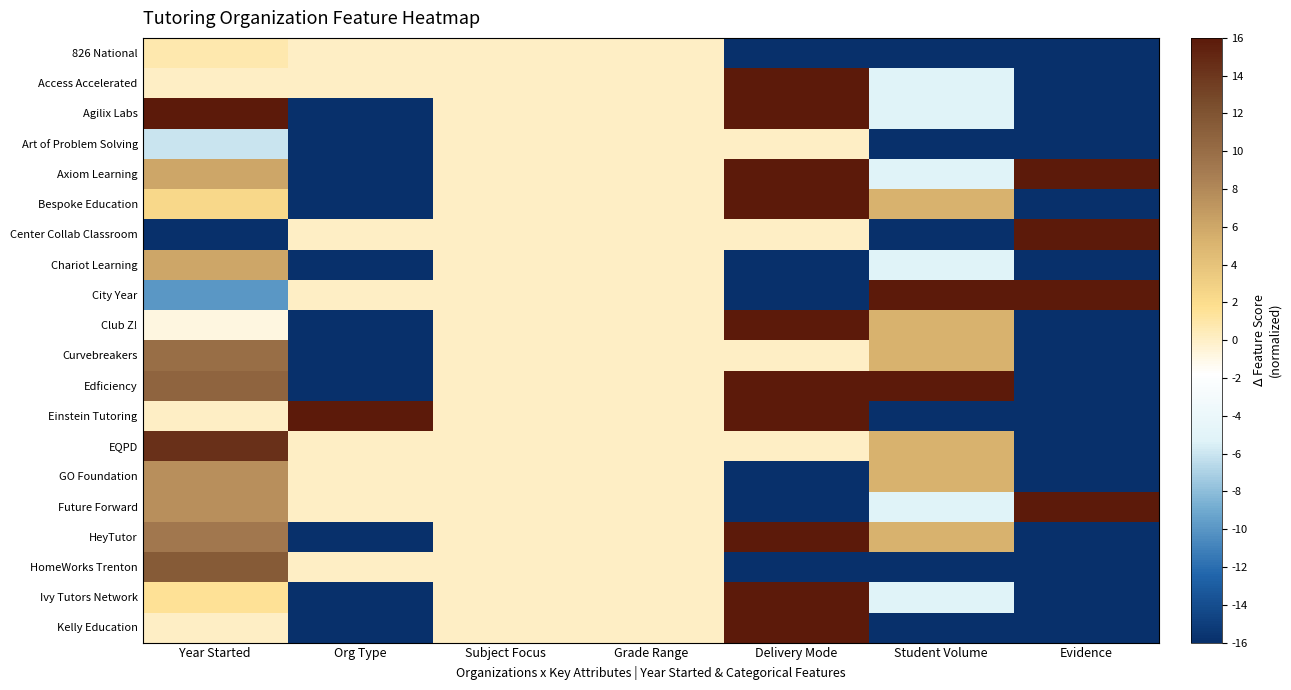

Reading left to right, what are all the values shown in this chart?

826 National: Year Started=0.8	Org Type=0.0	Subject Focus=0.0	Grade Range=0.0	Delivery Mode=-16.0	Student Volume=-16.0	Evidence=-16.0
Access Accelerated: Year Started=0.0	Org Type=0.0	Subject Focus=0.0	Grade Range=0.0	Delivery Mode=16.0	Student Volume=-5.3	Evidence=-16.0
Agilix Labs: Year Started=16.0	Org Type=-16.0	Subject Focus=0.0	Grade Range=0.0	Delivery Mode=16.0	Student Volume=-5.3	Evidence=-16.0
Art of Problem Solving: Year Started=-6.1	Org Type=-16.0	Subject Focus=0.0	Grade Range=0.0	Delivery Mode=0.0	Student Volume=-16.0	Evidence=-16.0
Axiom Learning: Year Started=6.1	Org Type=-16.0	Subject Focus=0.0	Grade Range=0.0	Delivery Mode=16.0	Student Volume=-5.3	Evidence=16.0
Bespoke Education: Year Started=2.3	Org Type=-16.0	Subject Focus=0.0	Grade Range=0.0	Delivery Mode=16.0	Student Volume=5.3	Evidence=-16.0
Center Collab Classroom: Year Started=-16.0	Org Type=0.0	Subject Focus=0.0	Grade Range=0.0	Delivery Mode=0.0	Student Volume=-16.0	Evidence=16.0
Chariot Learning: Year Started=6.1	Org Type=-16.0	Subject Focus=0.0	Grade Range=0.0	Delivery Mode=-16.0	Student Volume=-5.3	Evidence=-16.0
City Year: Year Started=-9.9	Org Type=0.0	Subject Focus=0.0	Grade Range=0.0	Delivery Mode=-16.0	Student Volume=16.0	Evidence=16.0
Club Z!: Year Started=-0.8	Org Type=-16.0	Subject Focus=0.0	Grade Range=0.0	Delivery Mode=16.0	Student Volume=5.3	Evidence=-16.0
Curvebreakers: Year Started=9.9	Org Type=-16.0	Subject Focus=0.0	Grade Range=0.0	Delivery Mode=0.0	Student Volume=5.3	Evidence=-16.0
Edficiency: Year Started=10.7	Org Type=-16.0	Subject Focus=0.0	Grade Range=0.0	Delivery Mode=16.0	Student Volume=16.0	Evidence=-16.0
Einstein Tutoring: Year Started=0.0	Org Type=16.0	Subject Focus=0.0	Grade Range=0.0	Delivery Mode=16.0	Student Volume=-16.0	Evidence=-16.0
EQPD: Year Started=14.5	Org Type=0.0	Subject Focus=0.0	Grade Range=0.0	Delivery Mode=0.0	Student Volume=5.3	Evidence=-16.0
GO Foundation: Year Started=7.6	Org Type=0.0	Subject Focus=0.0	Grade Range=0.0	Delivery Mode=-16.0	Student Volume=5.3	Evidence=-16.0
Future Forward: Year Started=7.6	Org Type=0.0	Subject Focus=0.0	Grade Range=0.0	Delivery Mode=-16.0	Student Volume=-5.3	Evidence=16.0
HeyTutor: Year Started=9.1	Org Type=-16.0	Subject Focus=0.0	Grade Range=0.0	Delivery Mode=16.0	Student Volume=5.3	Evidence=-16.0
HomeWorks Trenton: Year Started=11.4	Org Type=0.0	Subject Focus=0.0	Grade Range=0.0	Delivery Mode=-16.0	Student Volume=-16.0	Evidence=-16.0
Ivy Tutors Network: Year Started=1.5	Org Type=-16.0	Subject Focus=0.0	Grade Range=0.0	Delivery Mode=16.0	Student Volume=-5.3	Evidence=-16.0
Kelly Education: Year Started=0.0	Org Type=-16.0	Subject Focus=0.0	Grade Range=0.0	Delivery Mode=16.0	Student Volume=-16.0	Evidence=-16.0